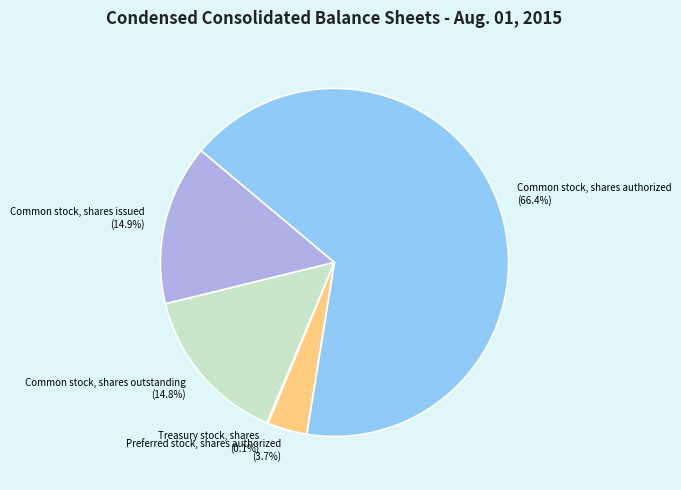

Is it true that Common stock, shares authorized is 60% of the pie?

False